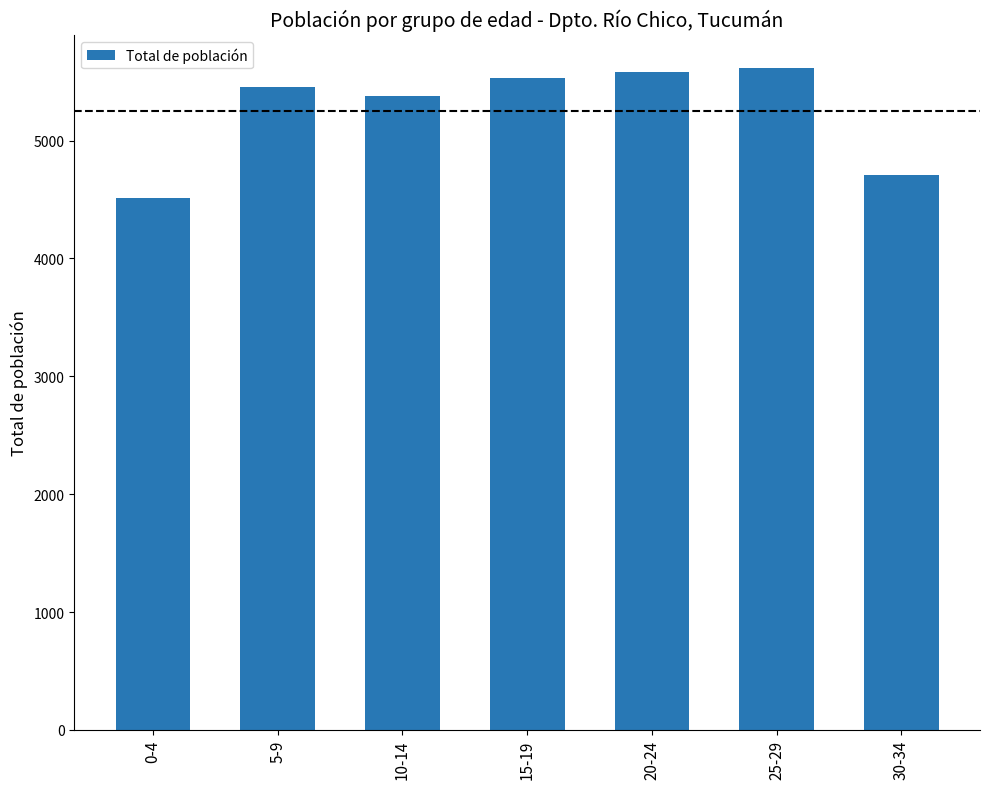

What is the value of the 5th bar from the left?

5581